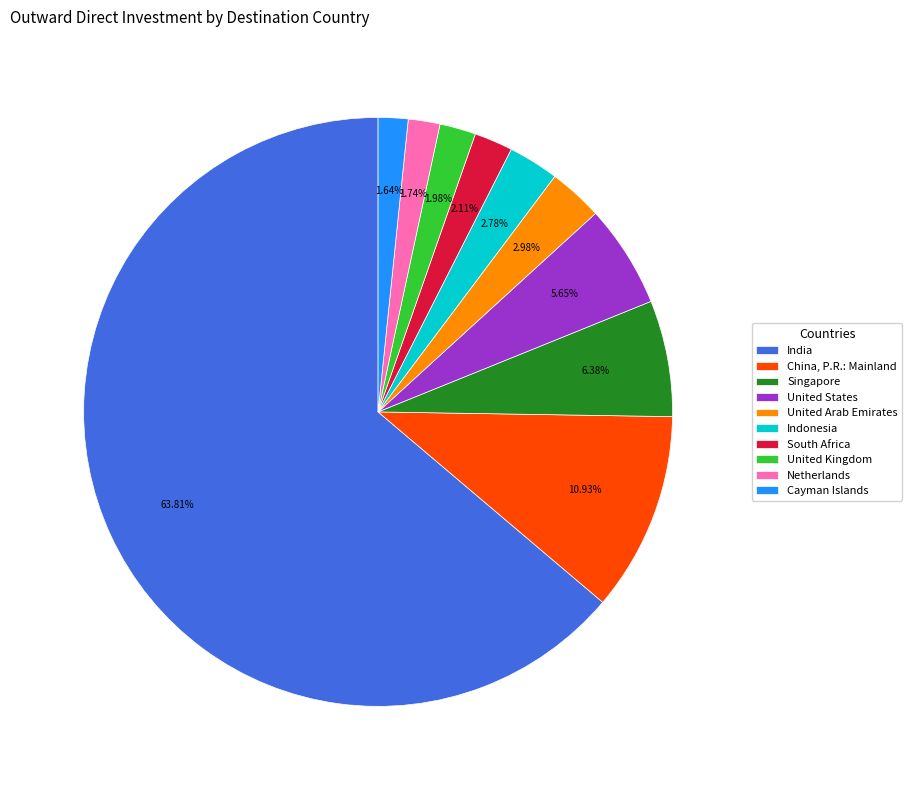

To the nearest percent, what portion does South Africa represent?

2%